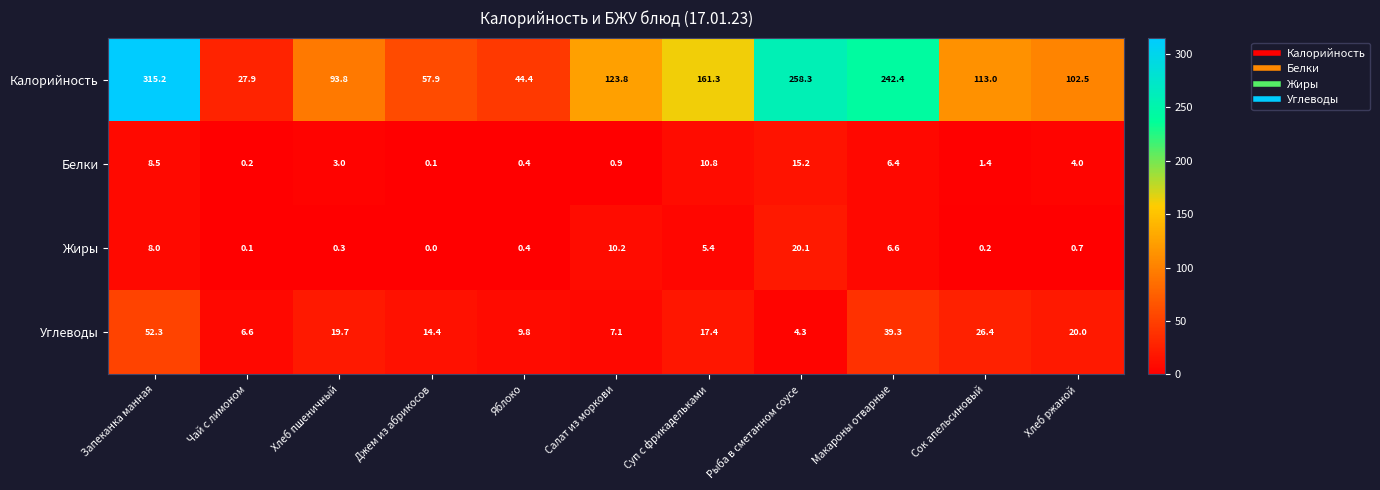

What is the difference between the highest and lowest values at Хлеб пшеничный?

93.5